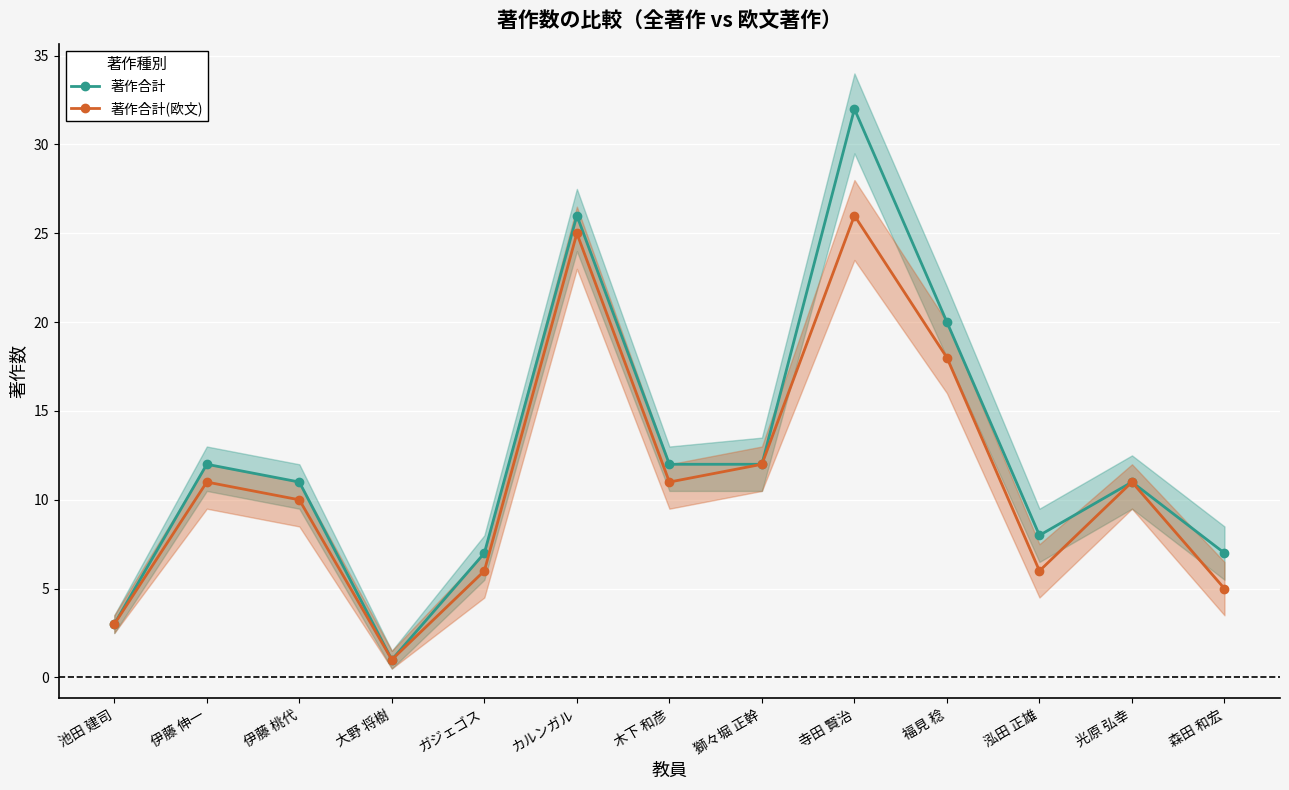

How many interior local valleys does the 著作合計(欧文) series have?

3